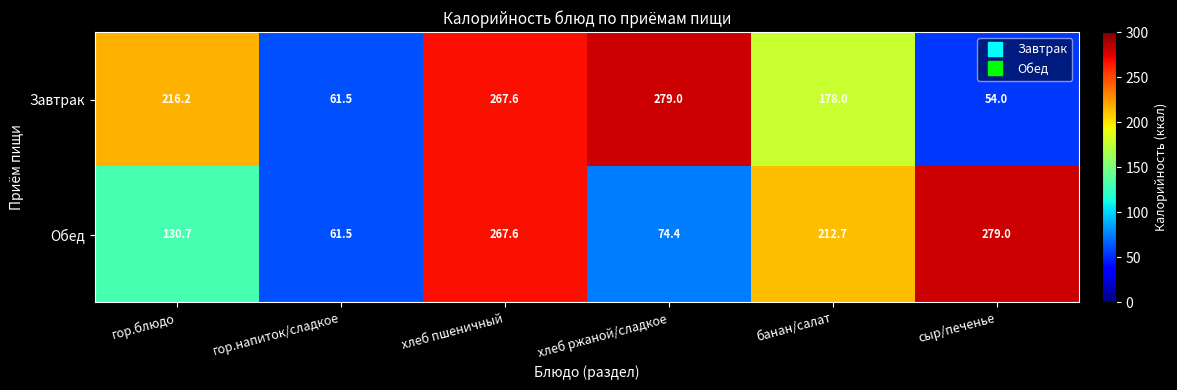

Count the number of categories in the chart.

6